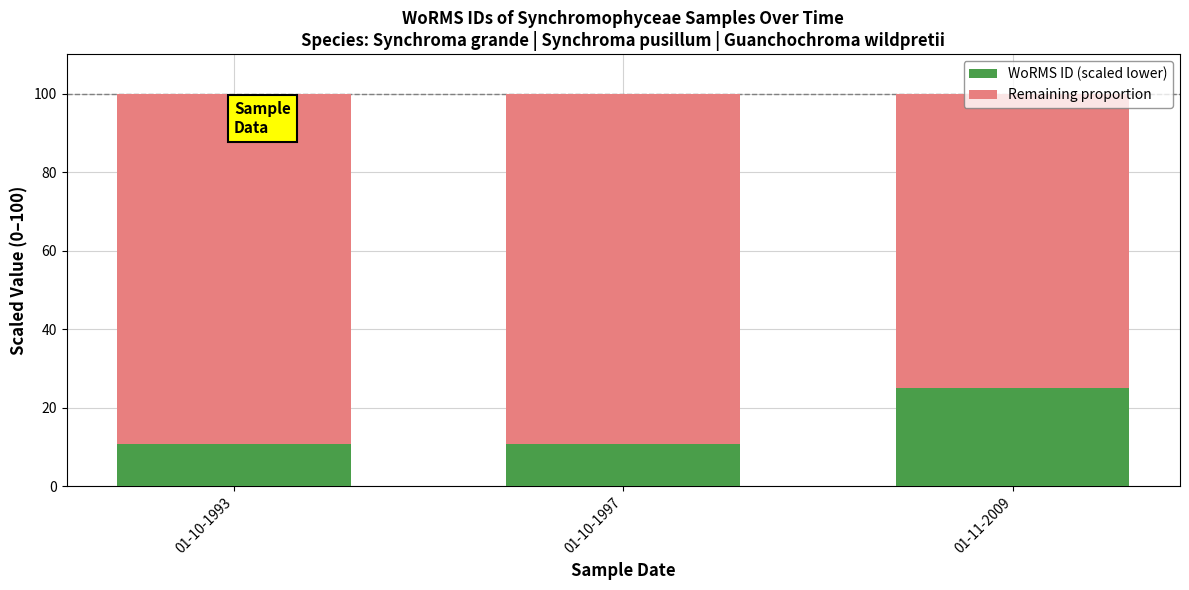

Are the bars horizontal?

No